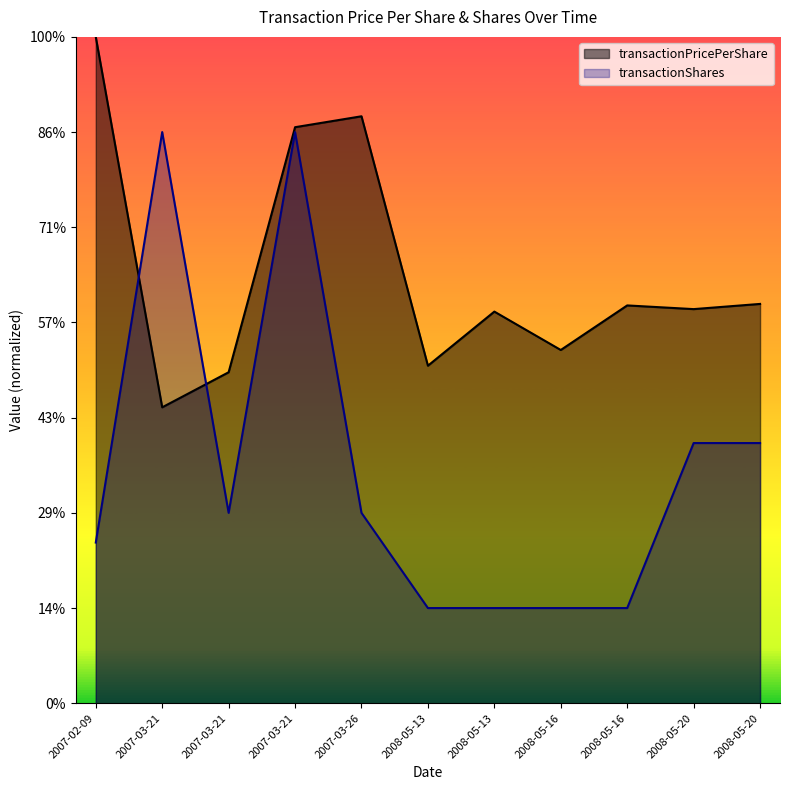

Is the value of transactionPricePerShare at 2007-03-26 greater than the value of transactionShares at 2008-05-16?

Yes